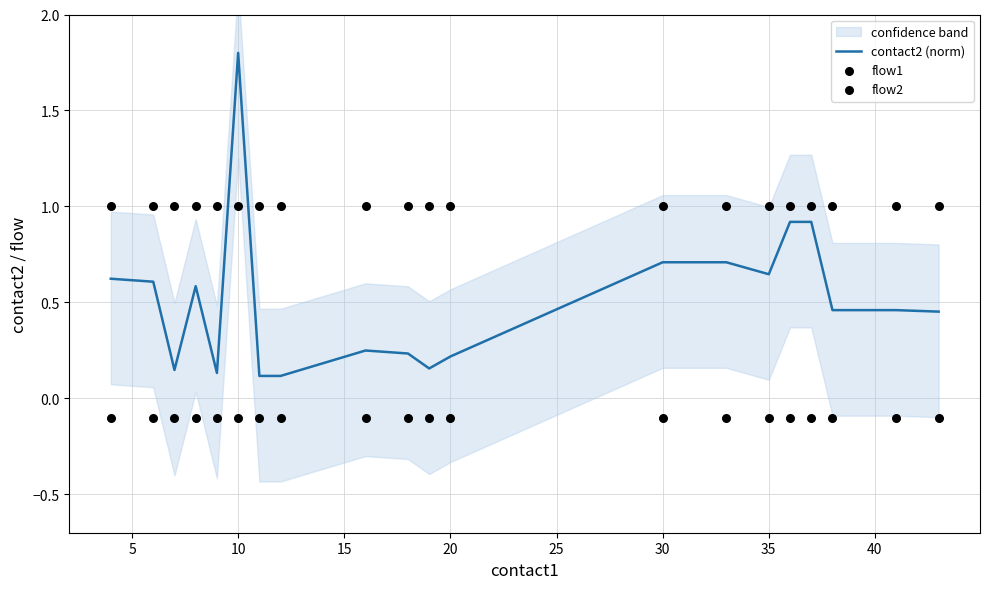

What are all the series names shown in the legend?

contact2 (norm), flow1, flow2